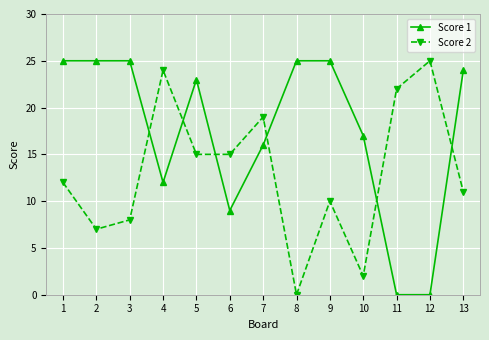

What is the total value across all series at 1?

37